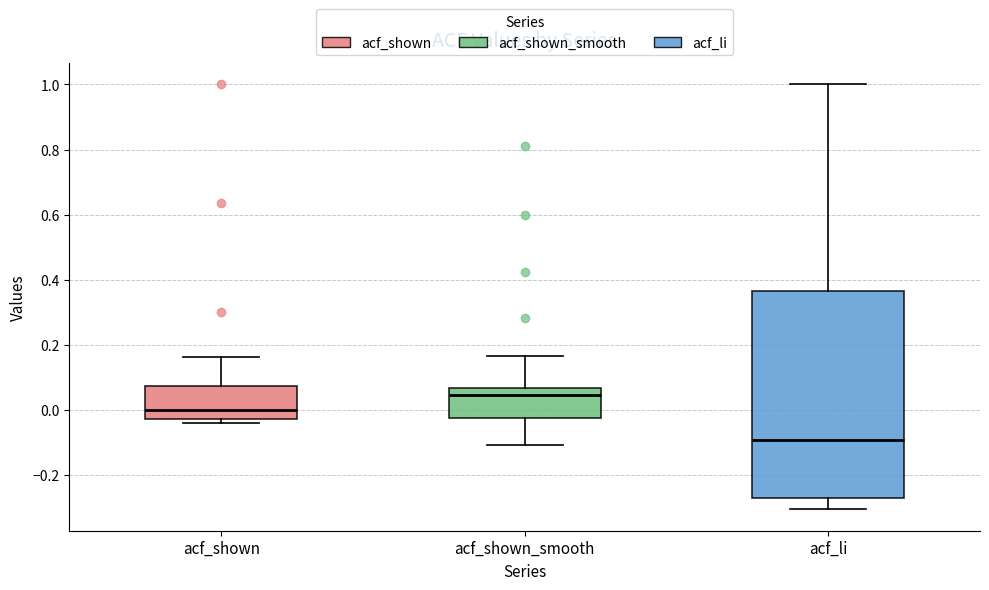

Reading left to right, transcribe this box plot: for each box, give where its median line is, the range the box spans, and where its two whiskers end, as read against the y-axis. The values are not printed on the chart, so give them approximately, as read against the axis.

acf_shown: median 0.00, box -0.02 to 0.08, whiskers -0.04 to 0.16
acf_shown_smooth: median 0.04, box -0.02 to 0.06, whiskers -0.10 to 0.16
acf_li: median -0.10, box -0.26 to 0.36, whiskers -0.30 to 1.00